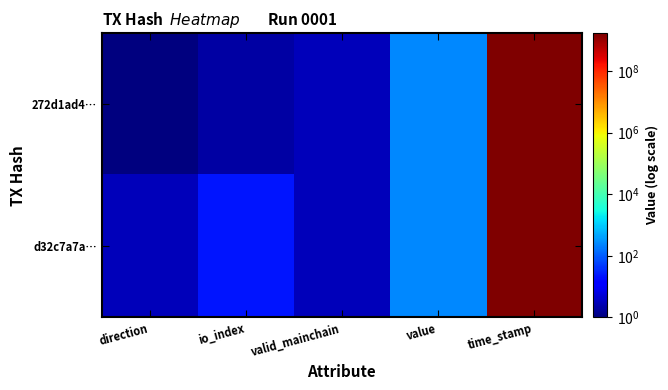

What is the minimum value shown in the chart?

1.0